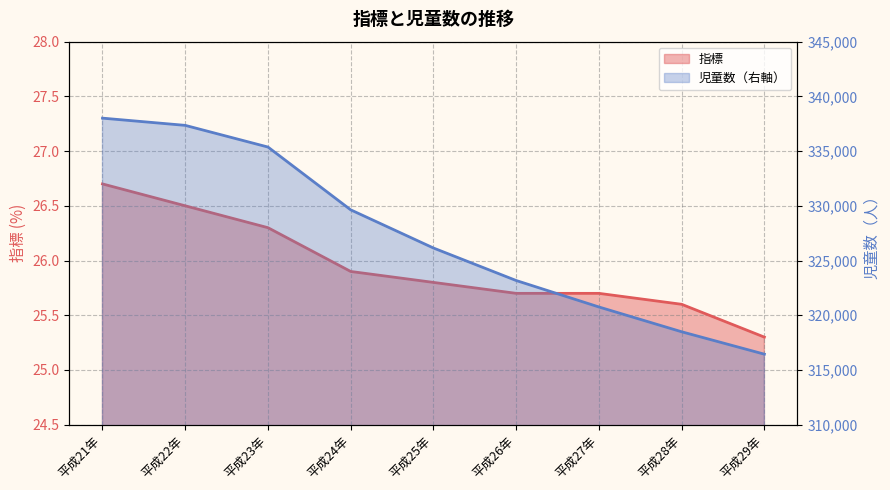

What is the value of the 指標 point at the 5th from the left?

25.8